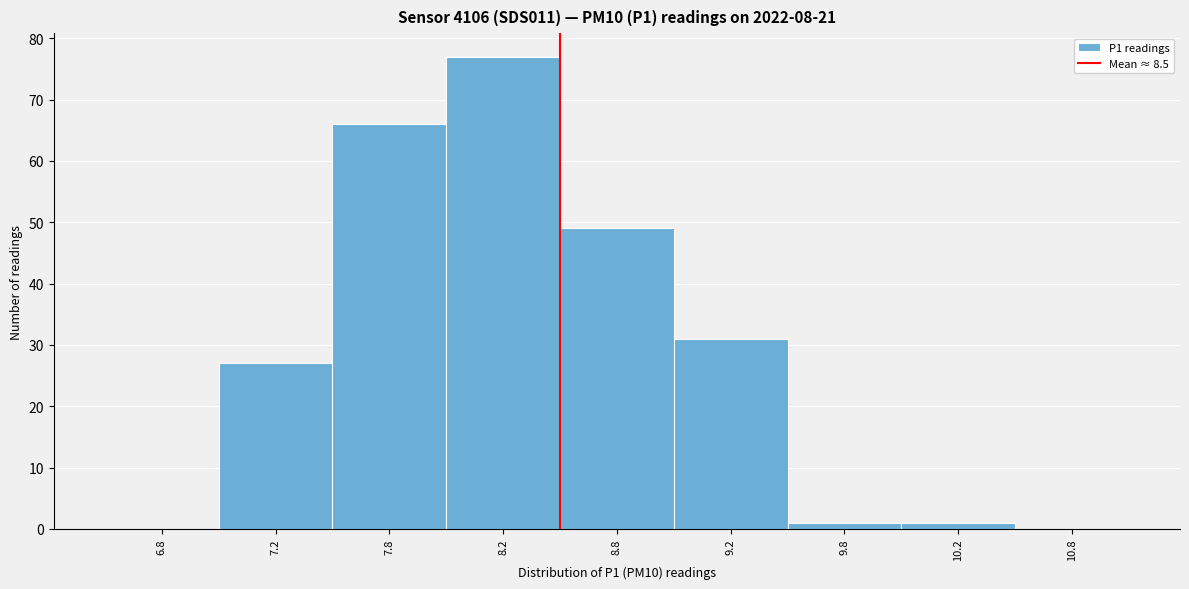

Reading right to left, extract all data points from this chart.

10.8=0	10.2=1	9.8=1	9.2=31	8.8=49	8.2=77	7.8=66	7.2=27	6.8=0